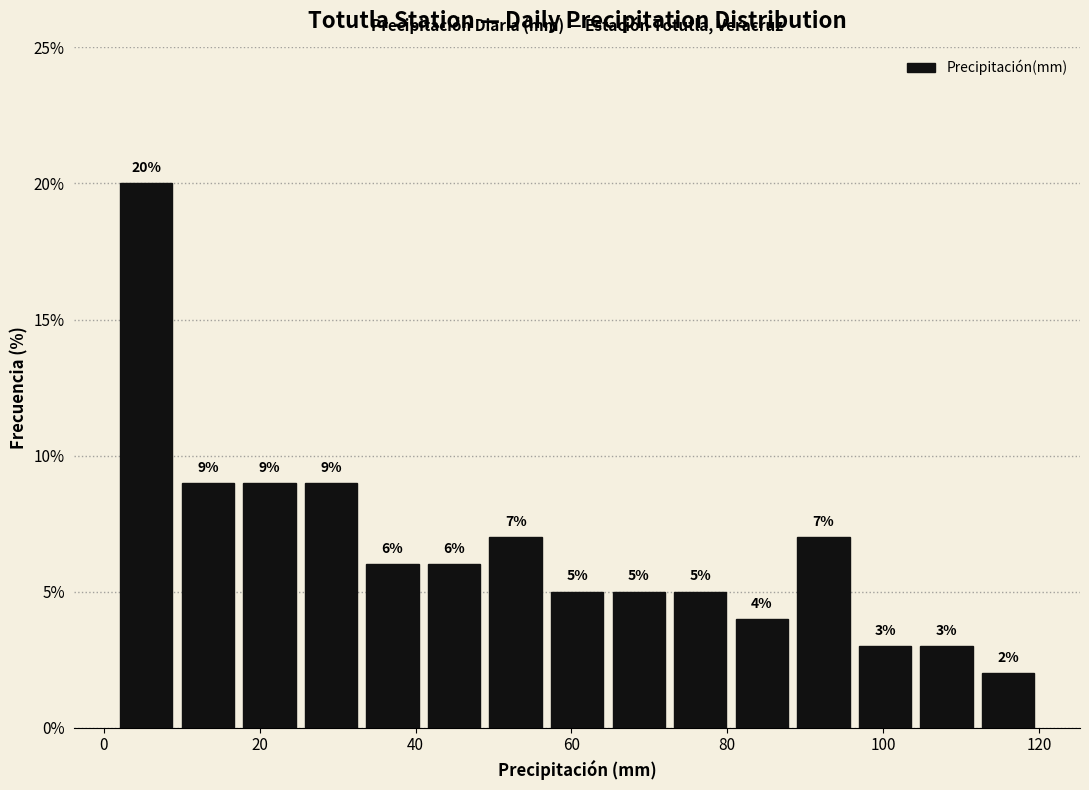

Read against the x-axis, roughly where is the centre of the tallest bar?

6